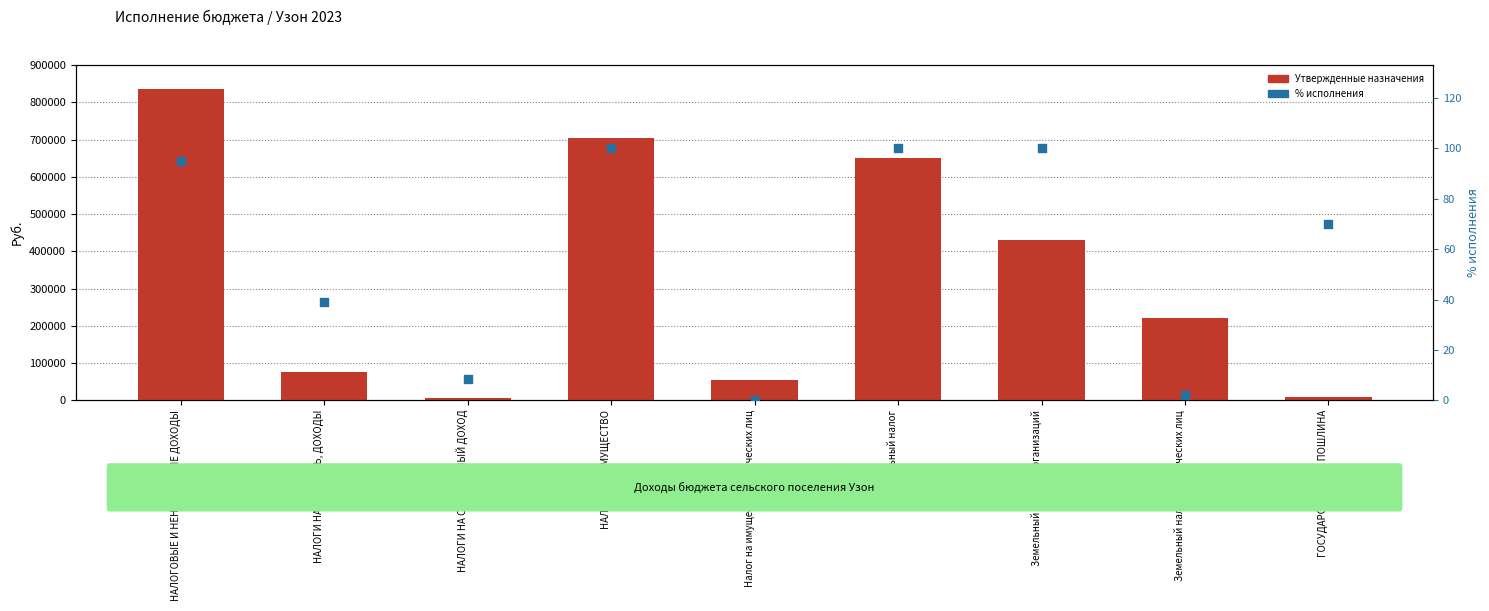

What is the total value across all series at ГОСУДАРСТВЕННАЯ ПОШЛИНА?

10070.0